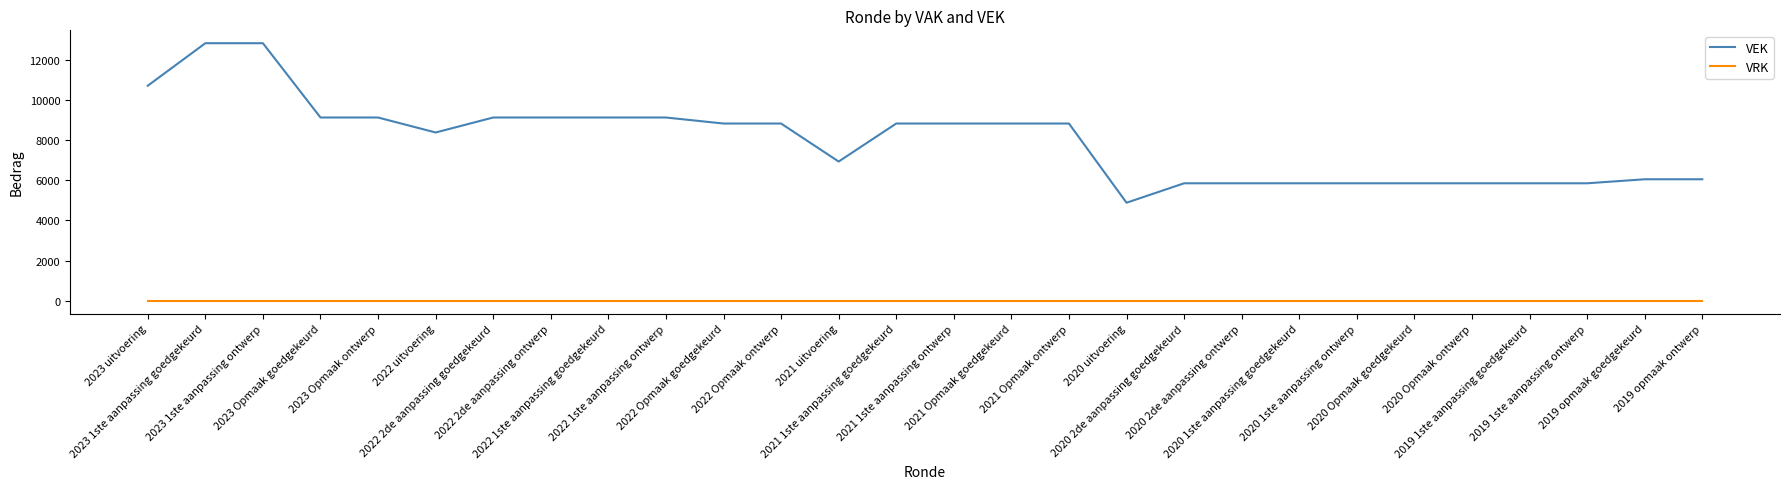

Which series has the largest range (max minus min)?

VEK